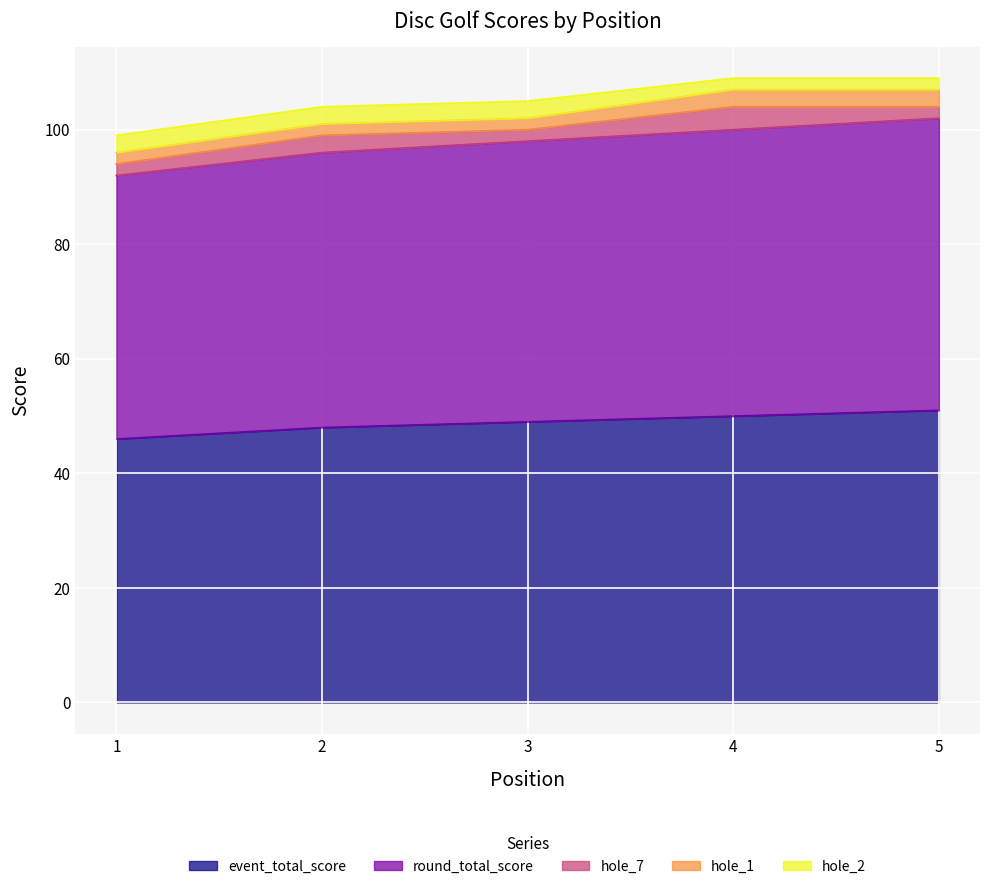

Is it true that event_total_score equals 51 at 5?

True